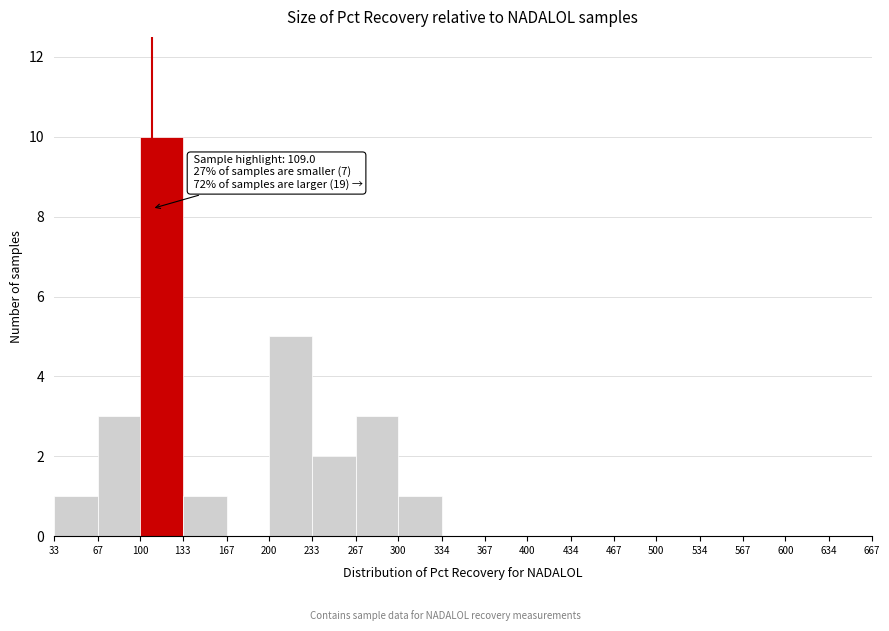

Over which range of the x-axis is the bar tallest?

100 to 133